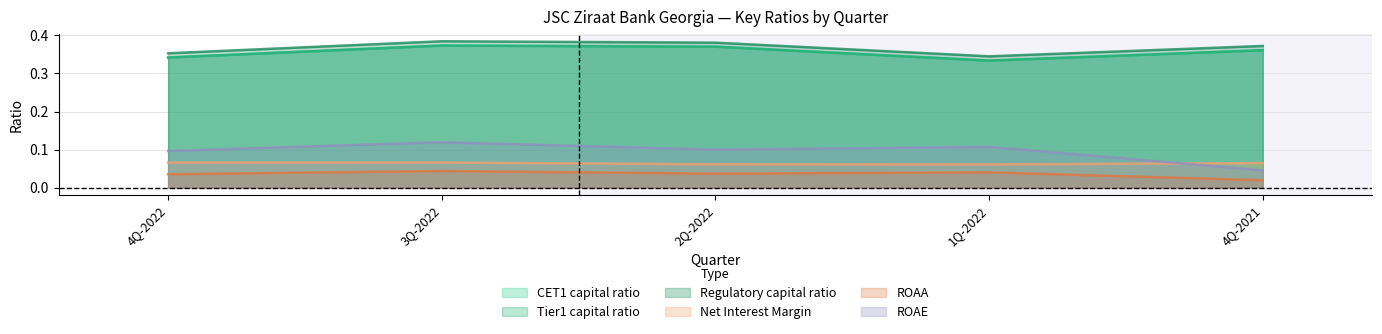

What value does the Net Interest Margin series have at 3Q-2022?

0.1